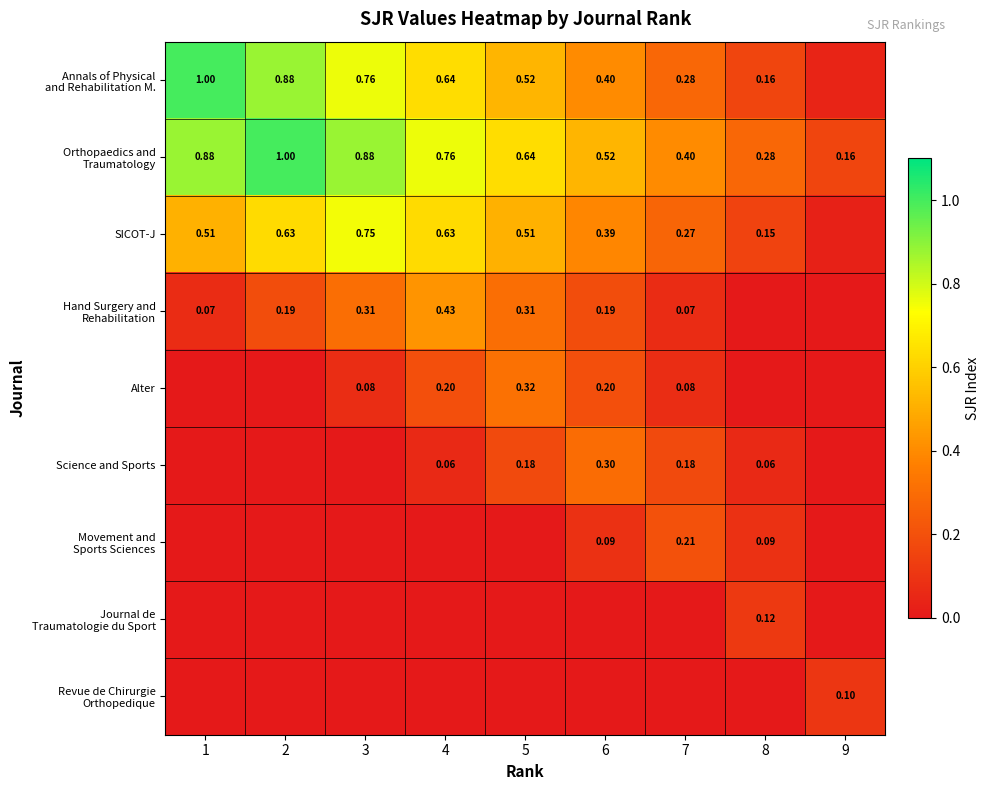

Is the value of Orthopaedics and Traumatology at 7 greater than the value of Alter at 6?

Yes